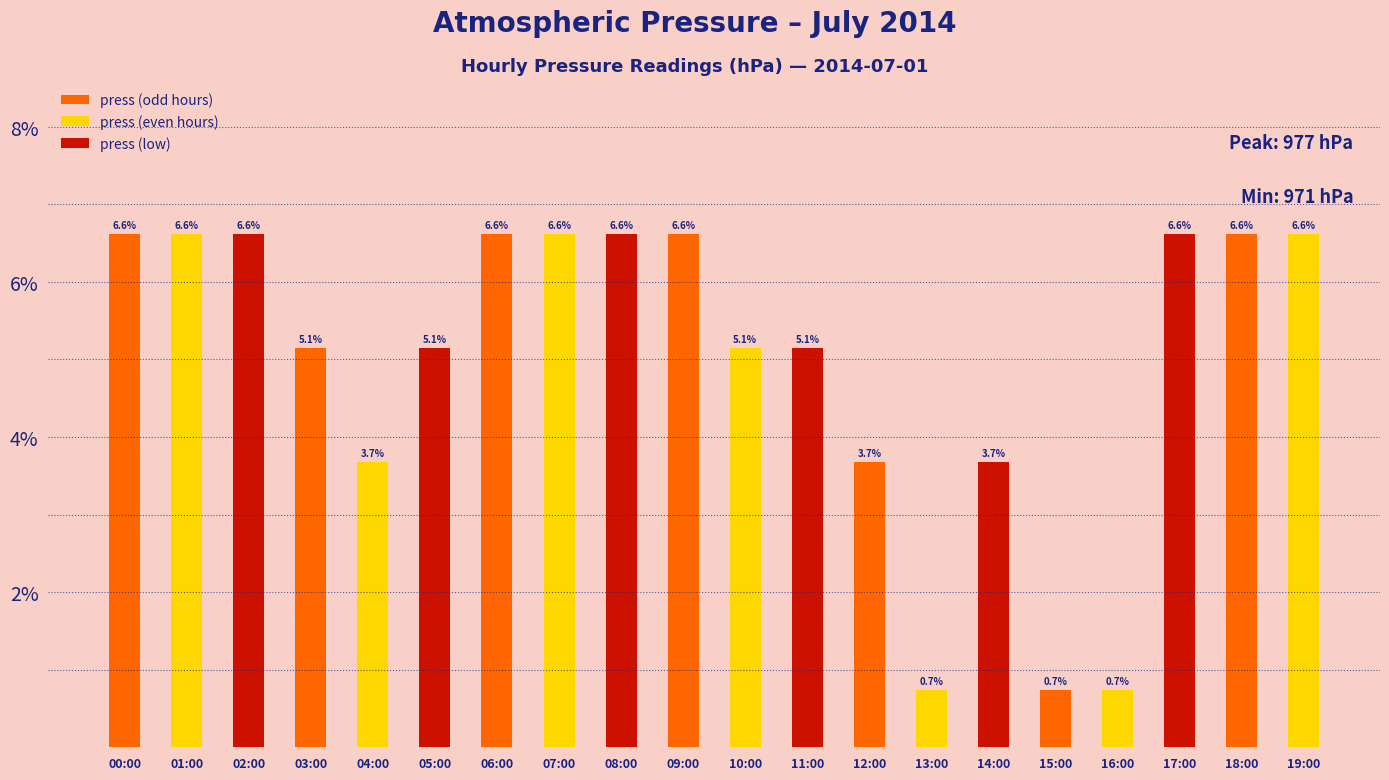

What is the maximum value shown in the chart?

6.6